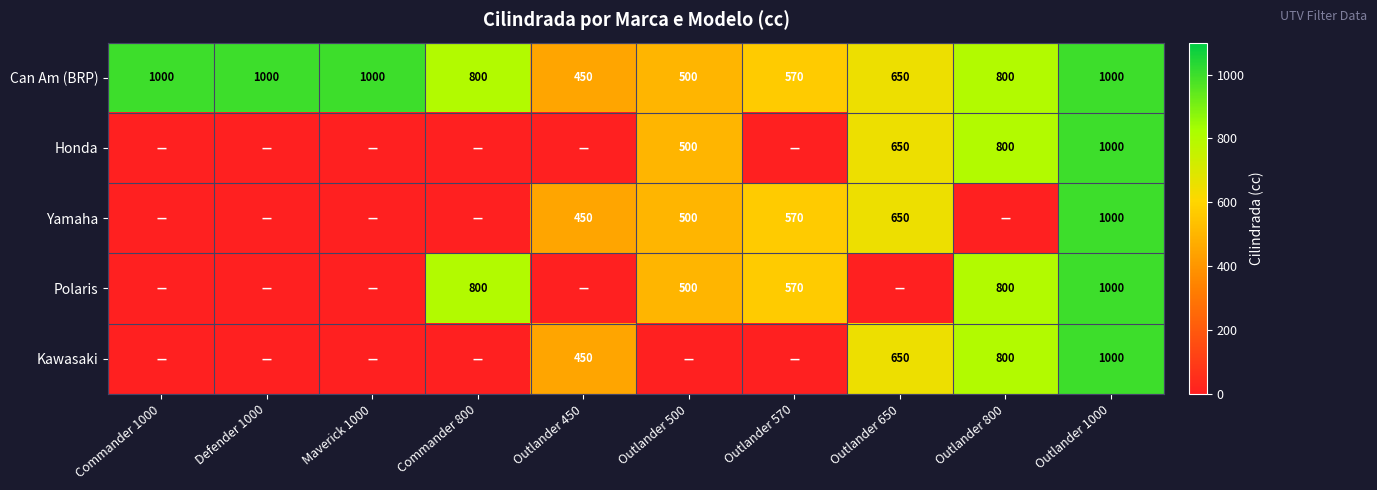

At how many categories does at least one series exceed 375?

10